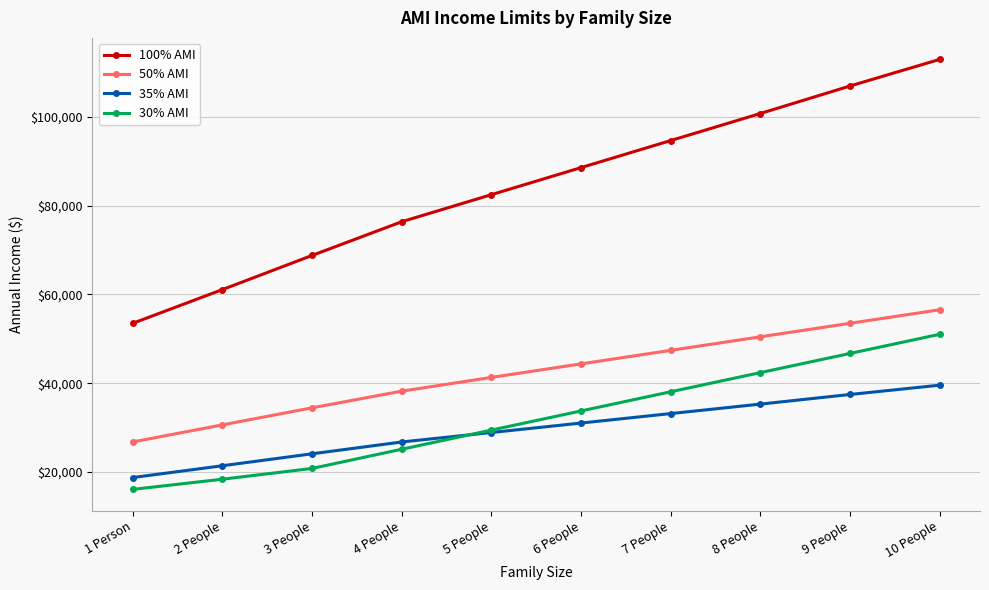

True or false: 35% AMI has a value of 52905 at 10 People.

False